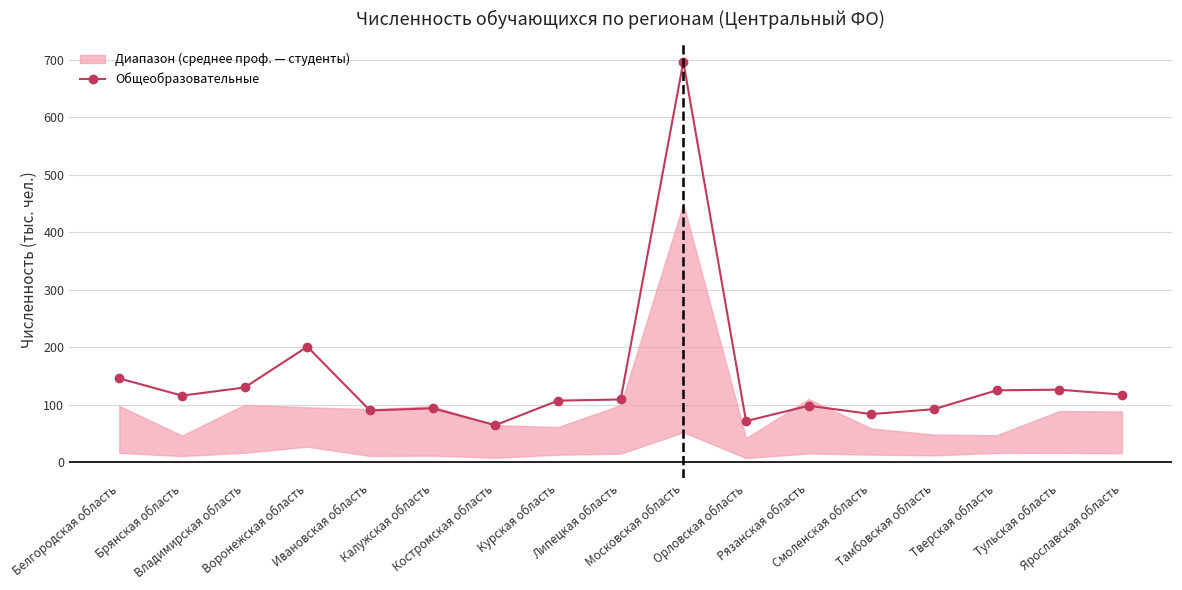

List the labels in order of value, largest first.

Московская область, Воронежская область, Белгородская область, Владимирская область, Тульская область, Тверская область, Ярославская область, Брянская область, Липецкая область, Курская область, Рязанская область, Калужская область, Тамбовская область, Ивановская область, Смоленская область, Орловская область, Костромская область